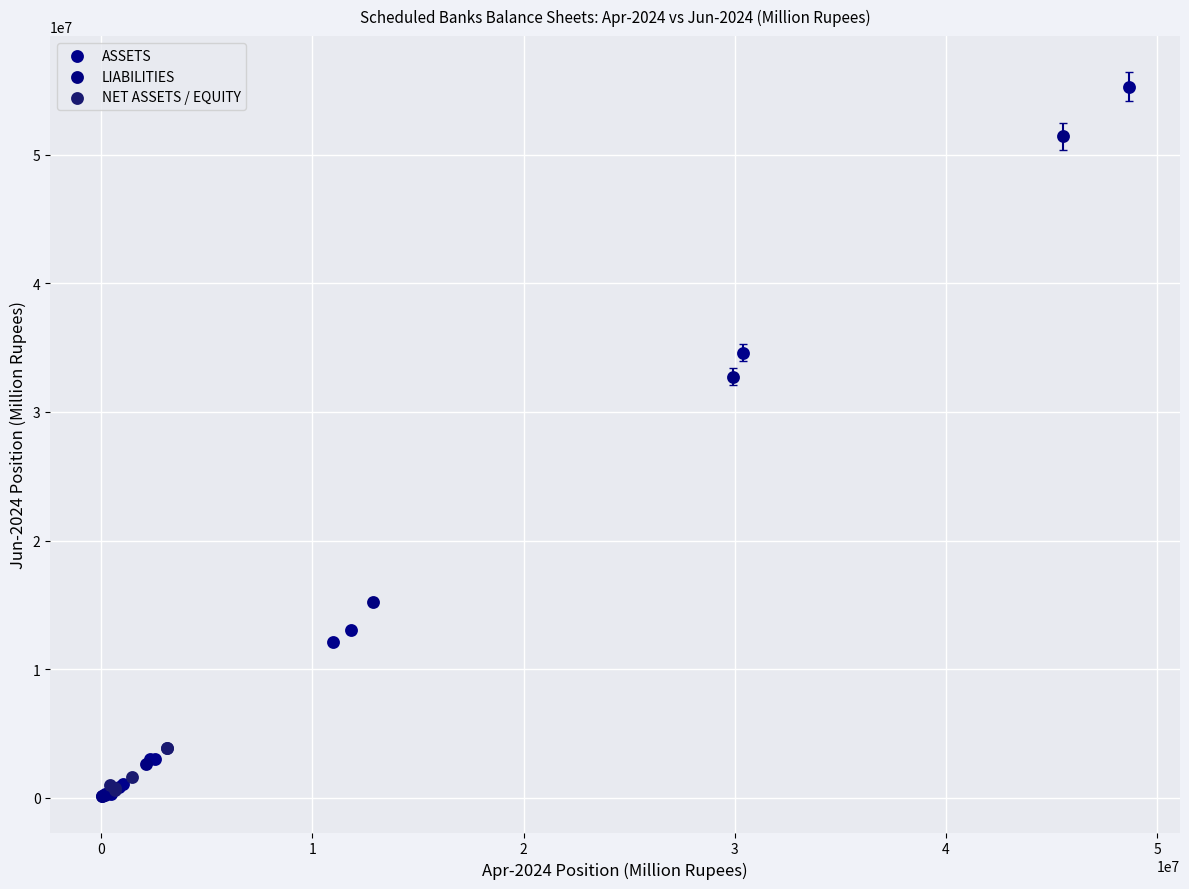

Which series contains the highest Y value?

ASSETS